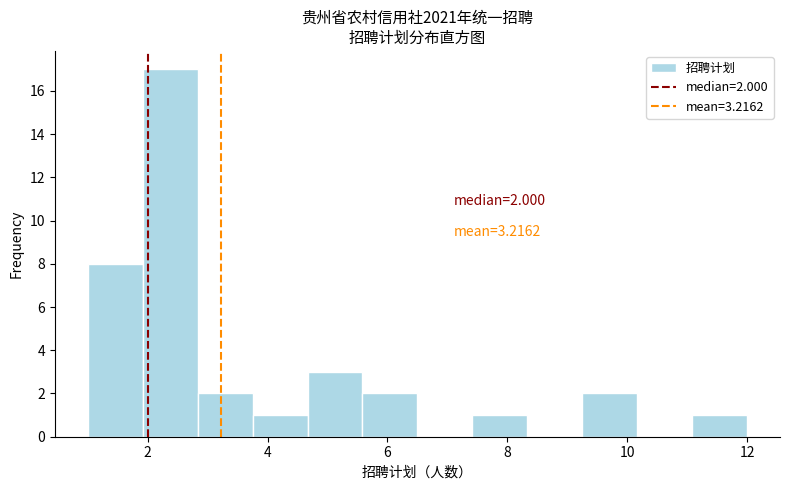

Which range on the x-axis has the tallest bar?

2.0 to 2.8